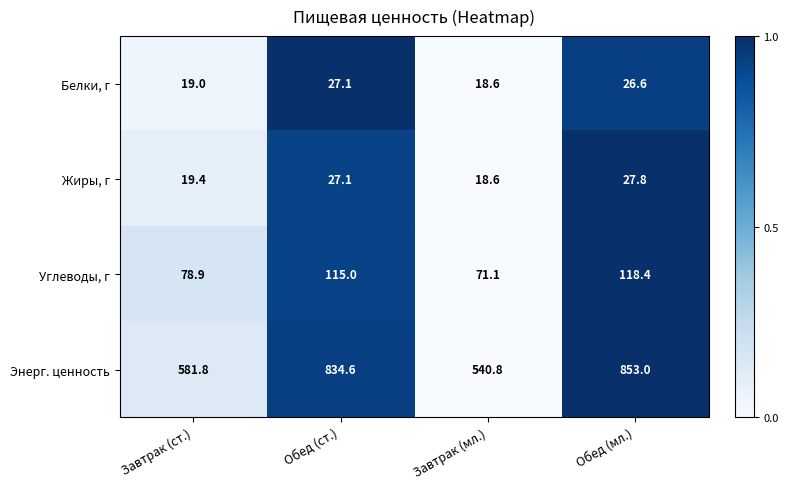

Reading right to left, transcribe all the data shown in this chart.

Белки, г: Обед (мл.)=26.6	Завтрак (мл.)=18.6	Обед (ст.)=27.1	Завтрак (ст.)=19.0
Жиры, г: Обед (мл.)=27.8	Завтрак (мл.)=18.6	Обед (ст.)=27.1	Завтрак (ст.)=19.4
Углеводы, г: Обед (мл.)=118.4	Завтрак (мл.)=71.1	Обед (ст.)=115.0	Завтрак (ст.)=78.9
Энерг. ценность: Обед (мл.)=853.0	Завтрак (мл.)=540.8	Обед (ст.)=834.6	Завтрак (ст.)=581.8